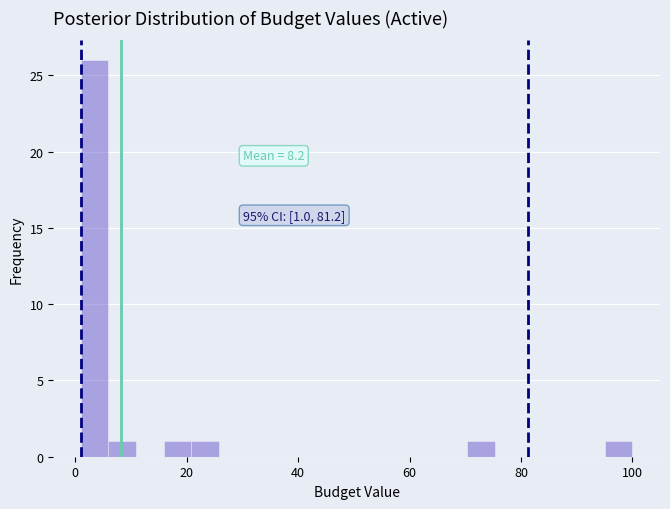

Around what value on the x-axis is the tallest bar? Give the approximate position of its centre, as read against the axis.

4